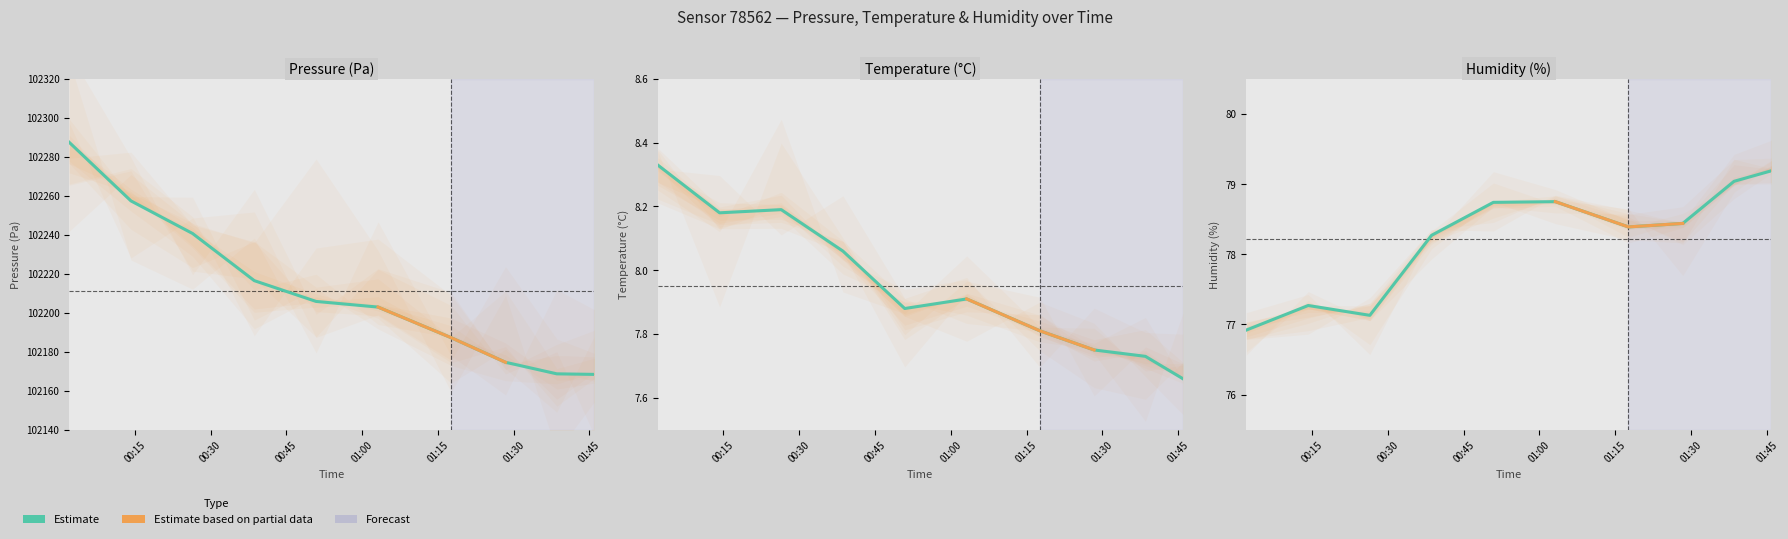

Where is the first local minimum for humidity?

00:26